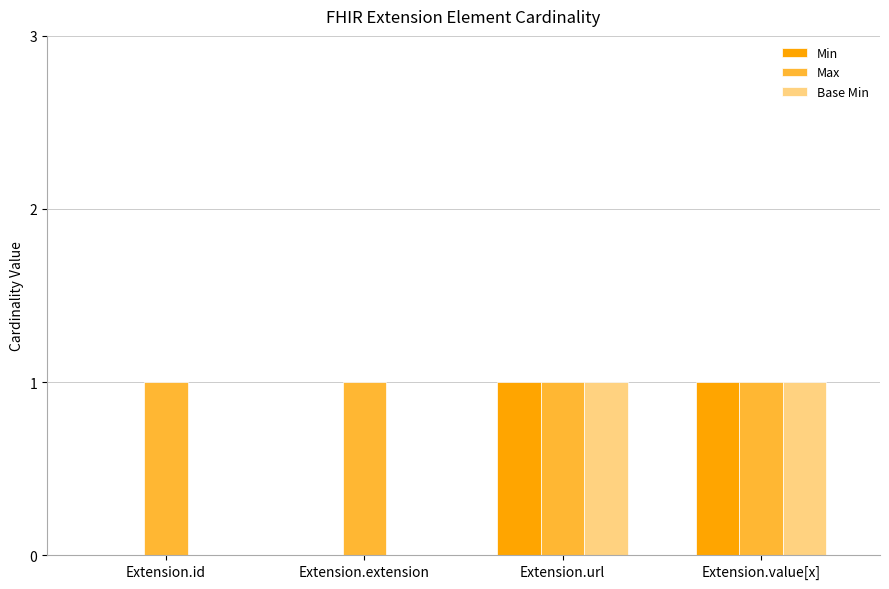

Reading right to left, extract all data points from this chart.

Min: 1	1	0	0
Max: 1	1	1	1
Base Min: 1	1	0	0